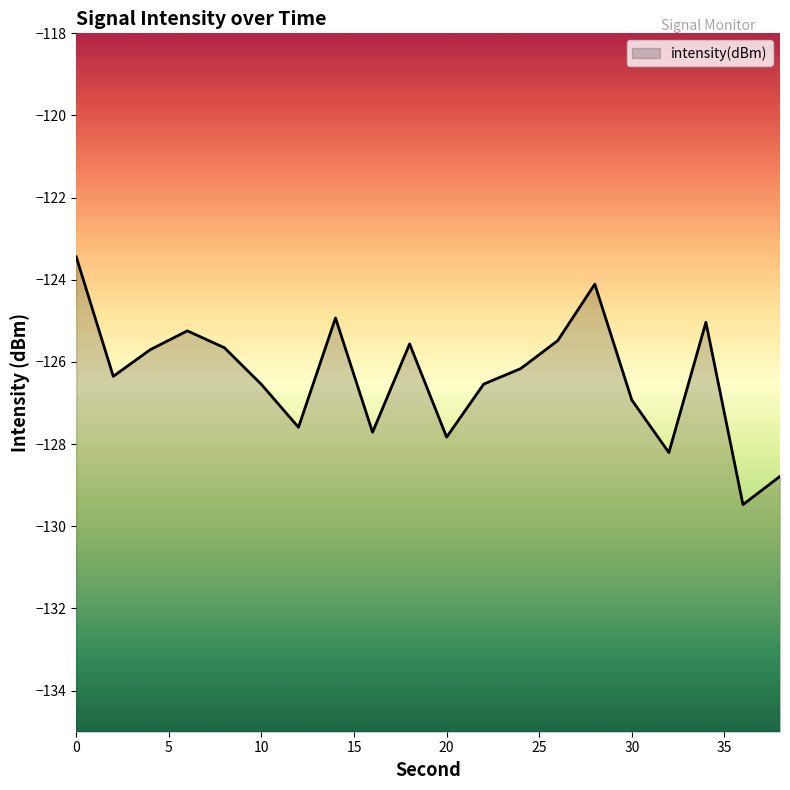

True or false: the data has more than 2 interior local peaks.

True